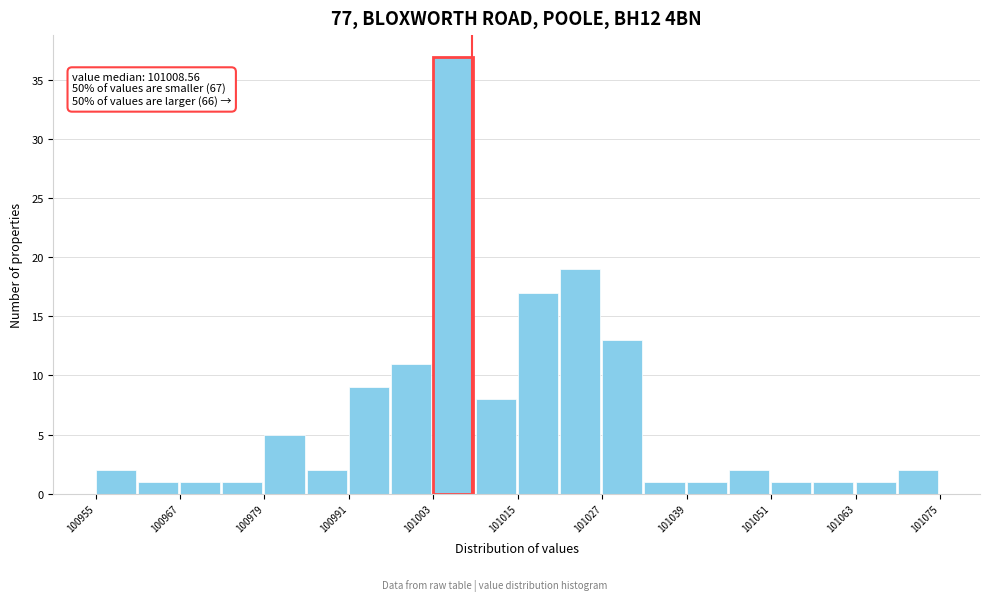

Around what value on the x-axis is the tallest bar? Give the approximate position of its centre, as read against the axis.

101006